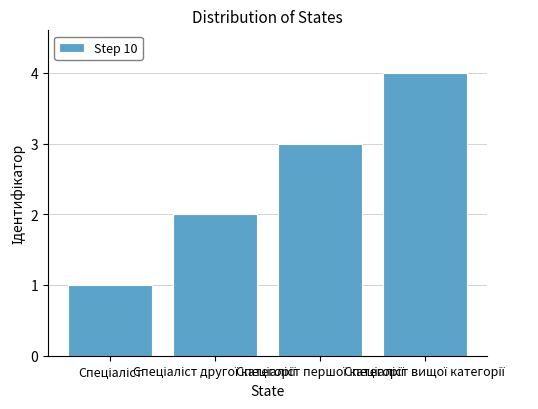

What is the difference between the maximum and minimum values?

3